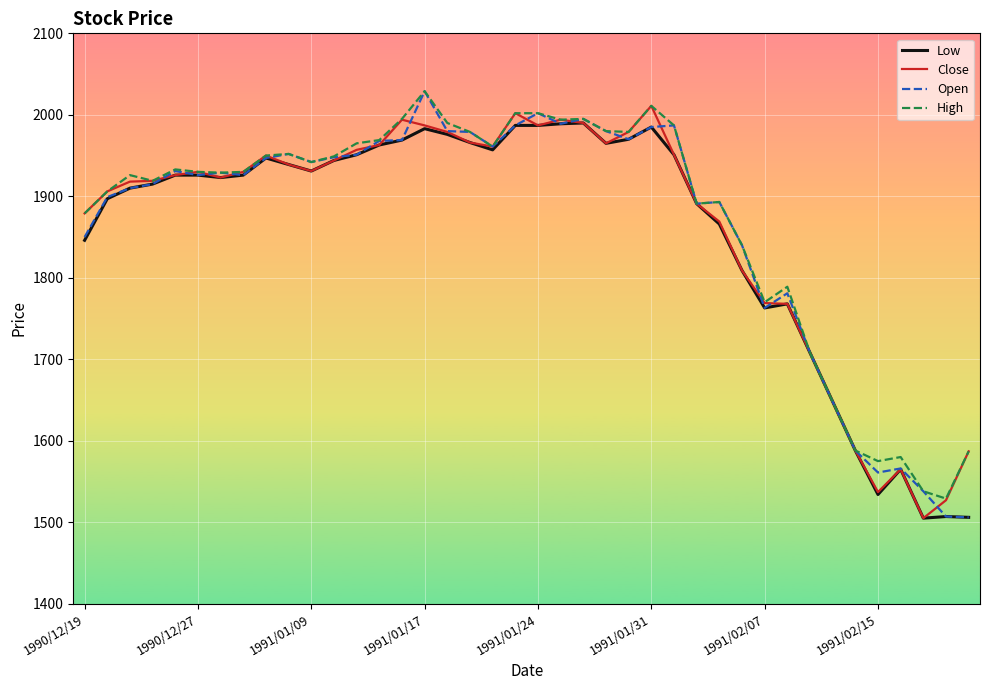

What is the lowest value of the Close series?

1505